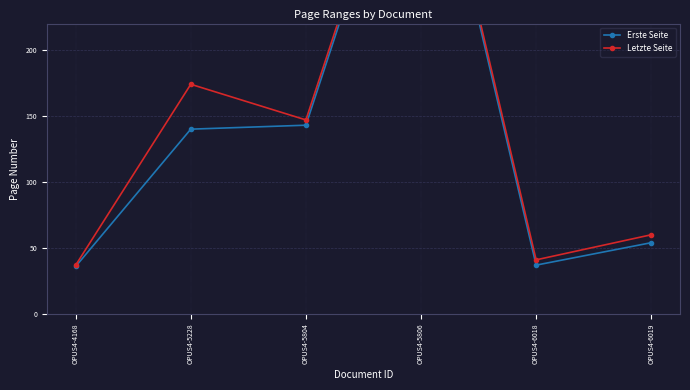

True or false: Letzte Seite and Erste Seite cross at least once.

False